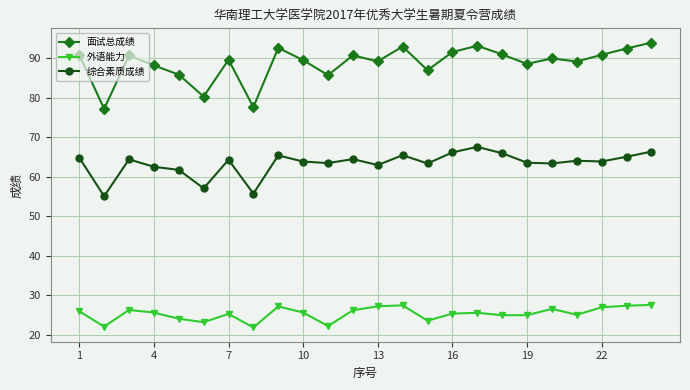

True or false: 面试总成绩 and 综合素质成绩 cross at least once.

False